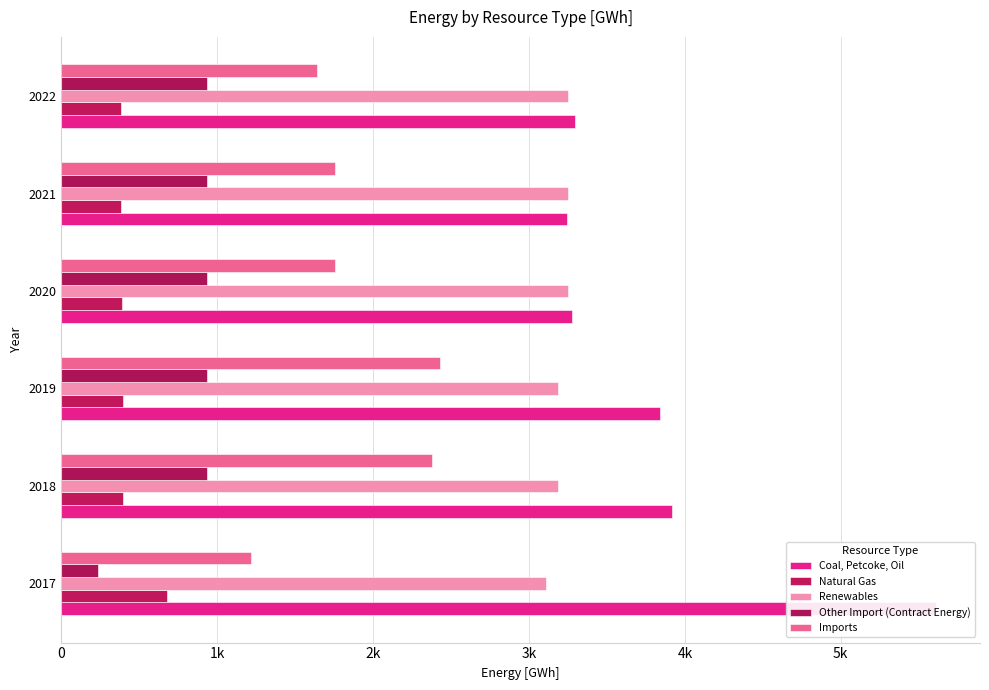

What is the difference between the highest and lowest values at 2019?

3445.5